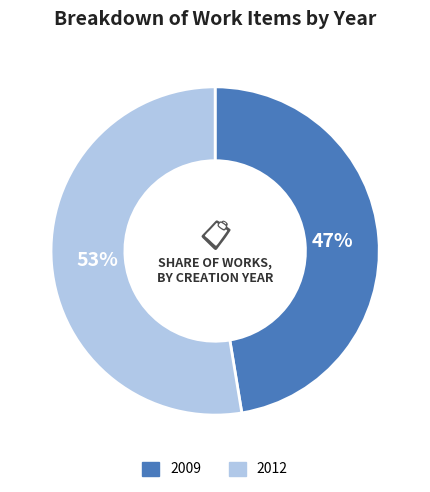

Count the number of slices in the pie.

2